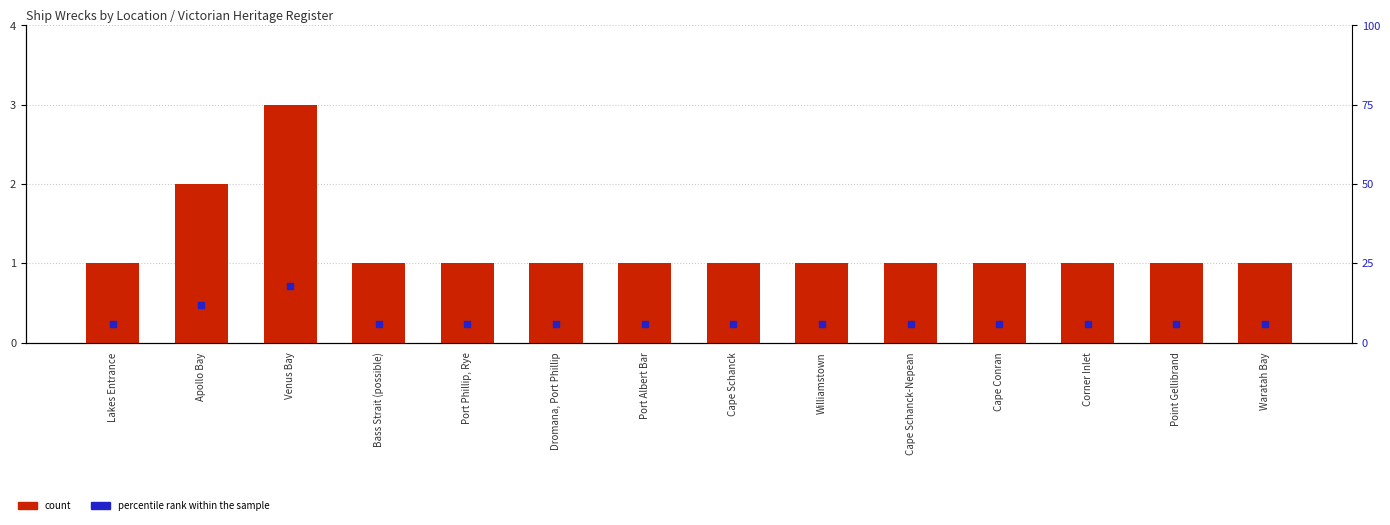

At how many categories does at least one series exceed 13?

1